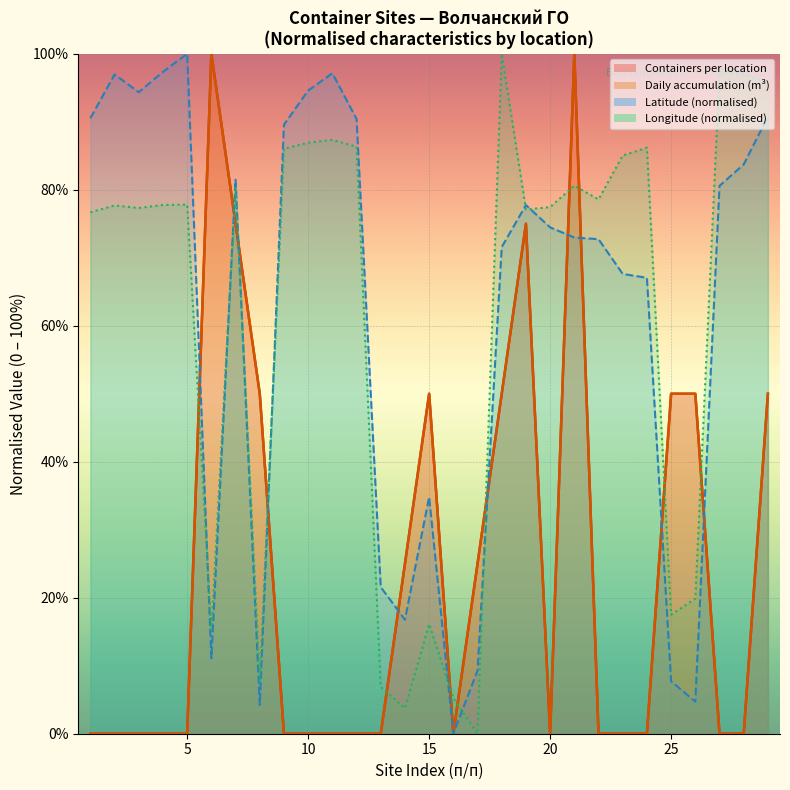

Which series changed the most between 7 and 17?

Longitude